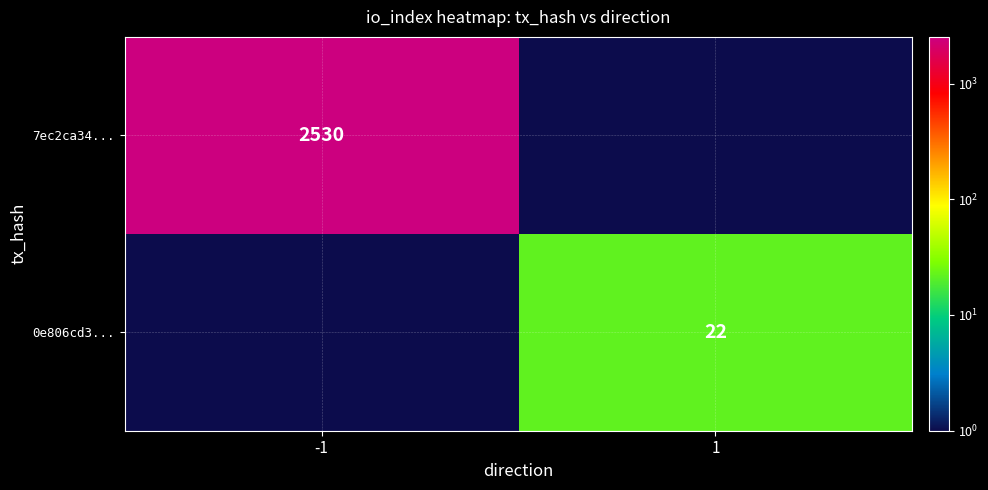

Which series has the largest total across all categories?

7ec2ca34...